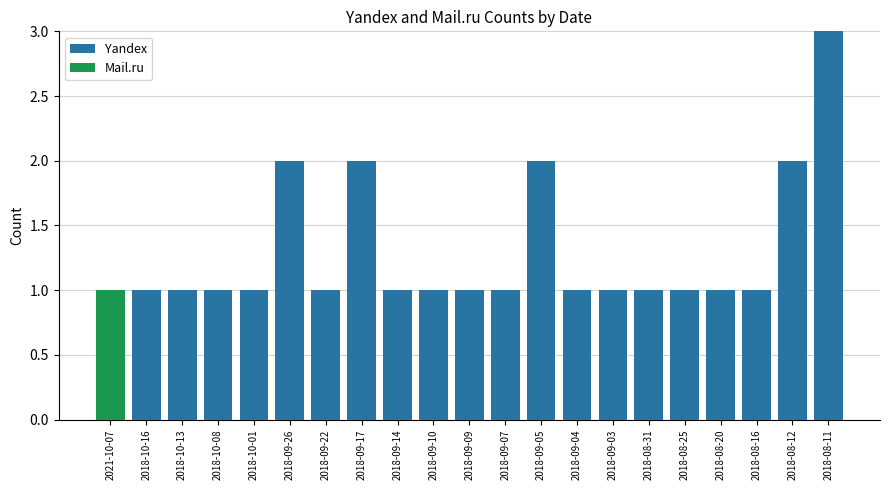

The value of Yandex at 2018-10-16 is 1. True or false?

True